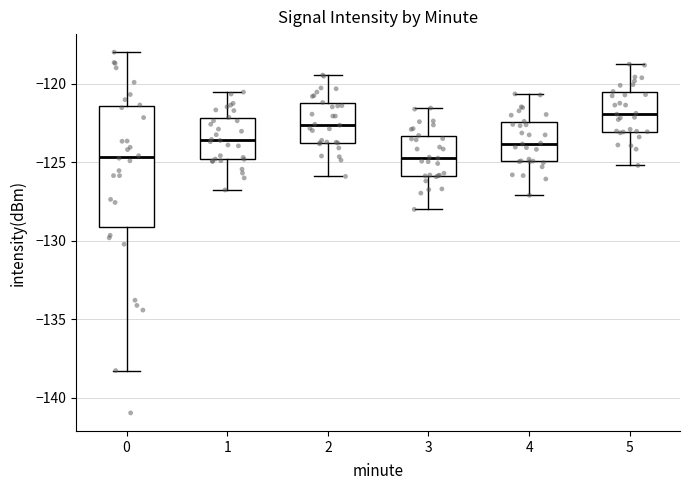

Where is the upper edge of the box at x = 2 on the y-axis? The values are not printed on the chart, so give them approximately, as read against the axis.

-121.0